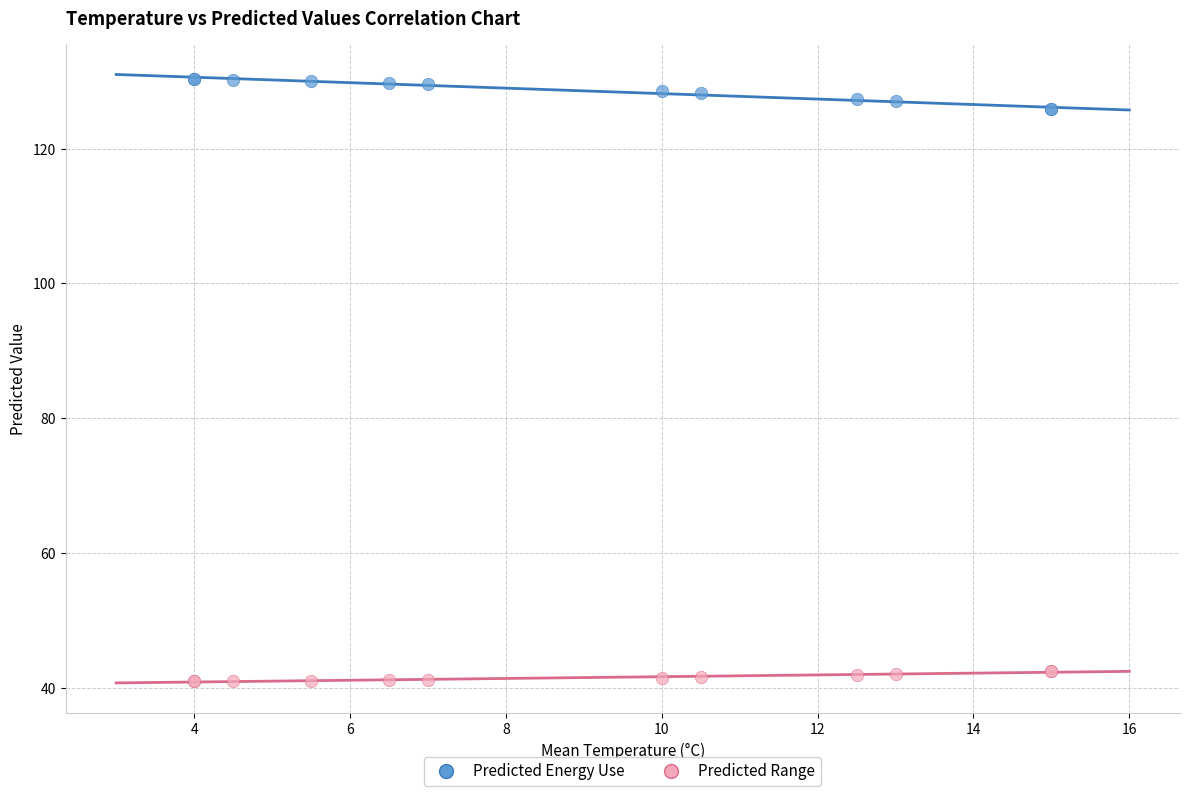

What are all the series names shown in the legend?

Predicted Energy Use, Predicted Range